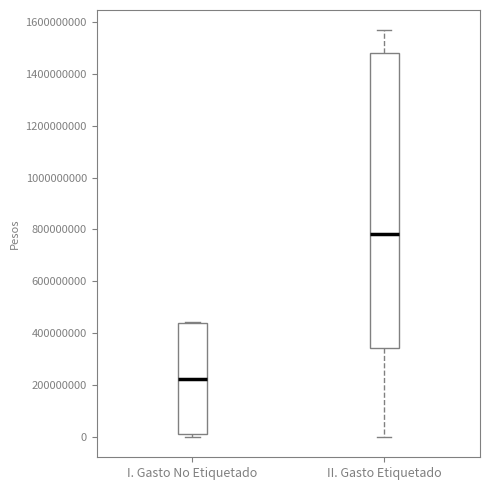

Reading left to right, read every box against the y-axis: the position of its median line, the range the box covers, and the ends of its whiskers. The values are not printed on the chart, so give them approximately, as read against the axis.

I. Gasto No Etiquetado: median 220000000, box 20000000 to 440000000, whiskers 0 to 440000000
II. Gasto Etiquetado: median 780000000, box 340000000 to 1480000000, whiskers 0 to 1560000000